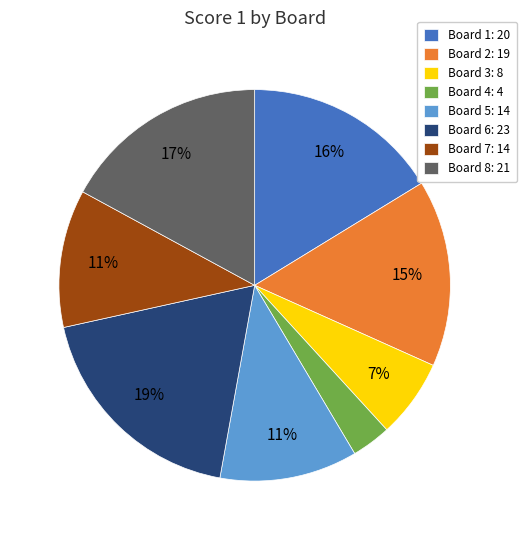

Is there a majority slice in this chart?

No